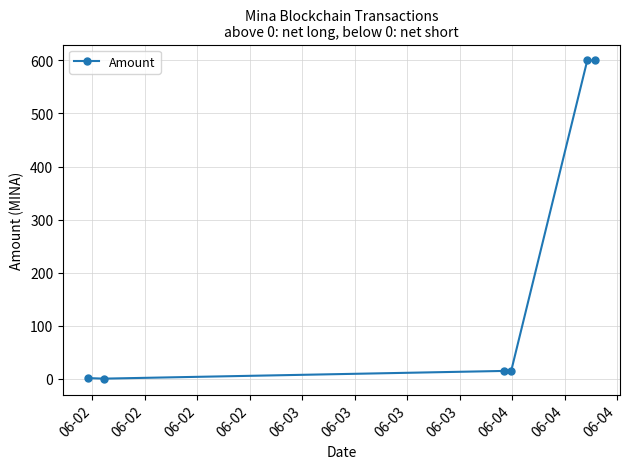

What is the average value?

205.1